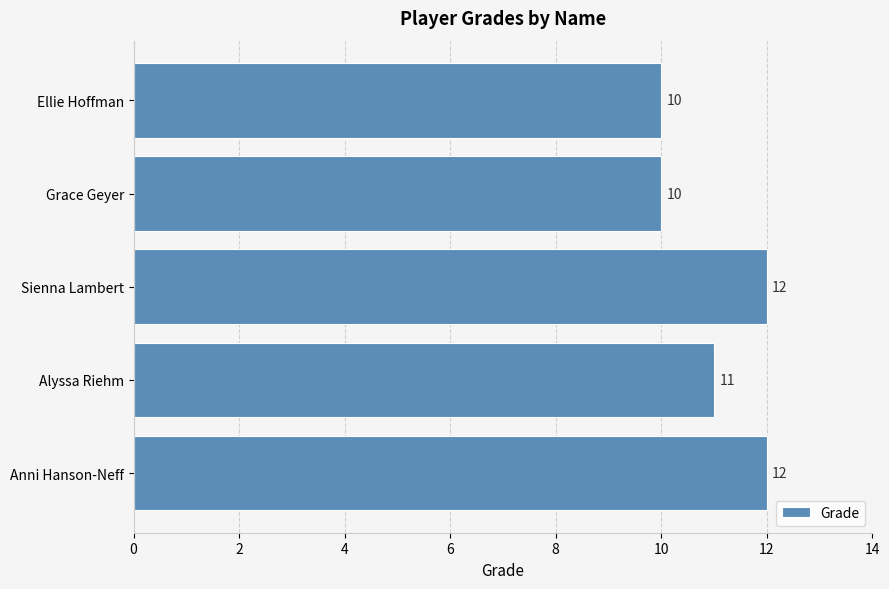

The value at Grace Geyer is 10. True or false?

True